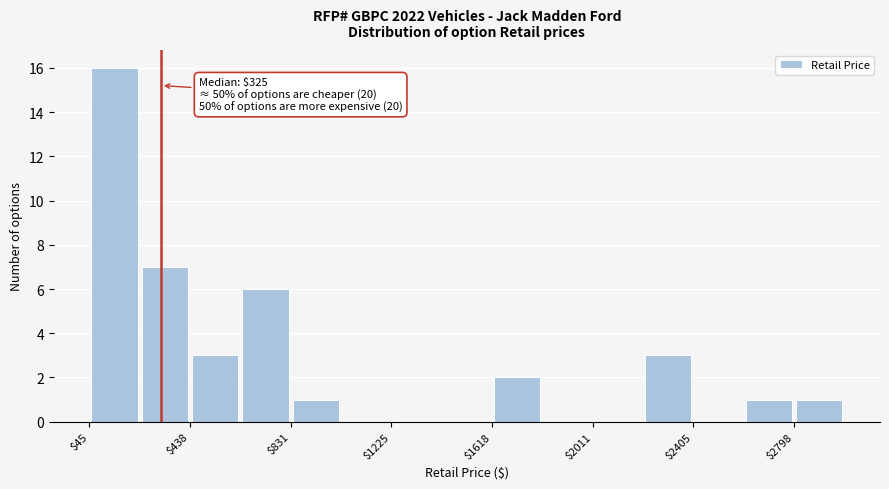

Read against the x-axis, roughly where is the centre of the tallest bar?

150